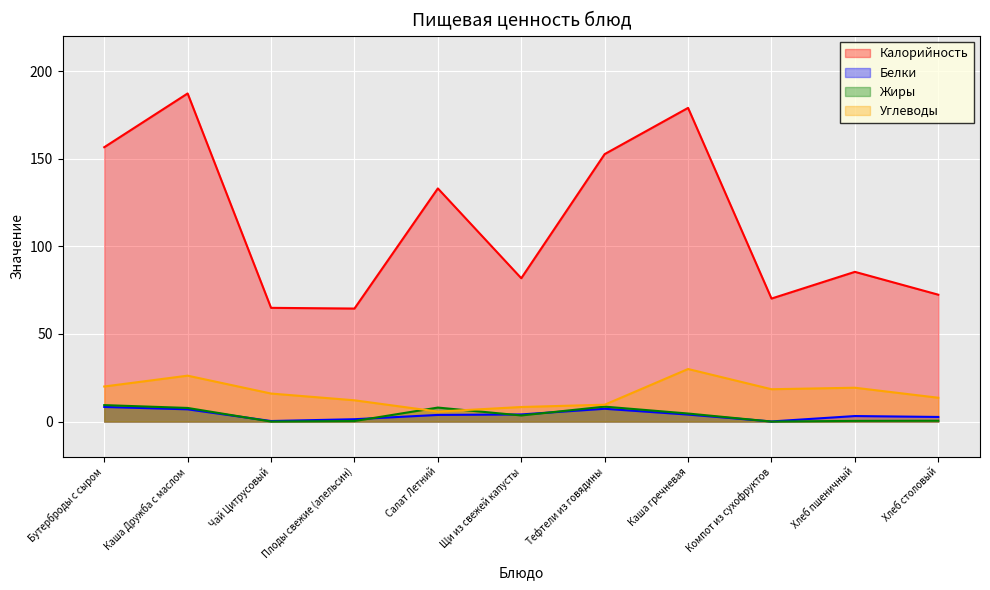

Between Бутерброды с сыром and Каша Дружба с маслом, which series saw the biggest shift?

Калорийность